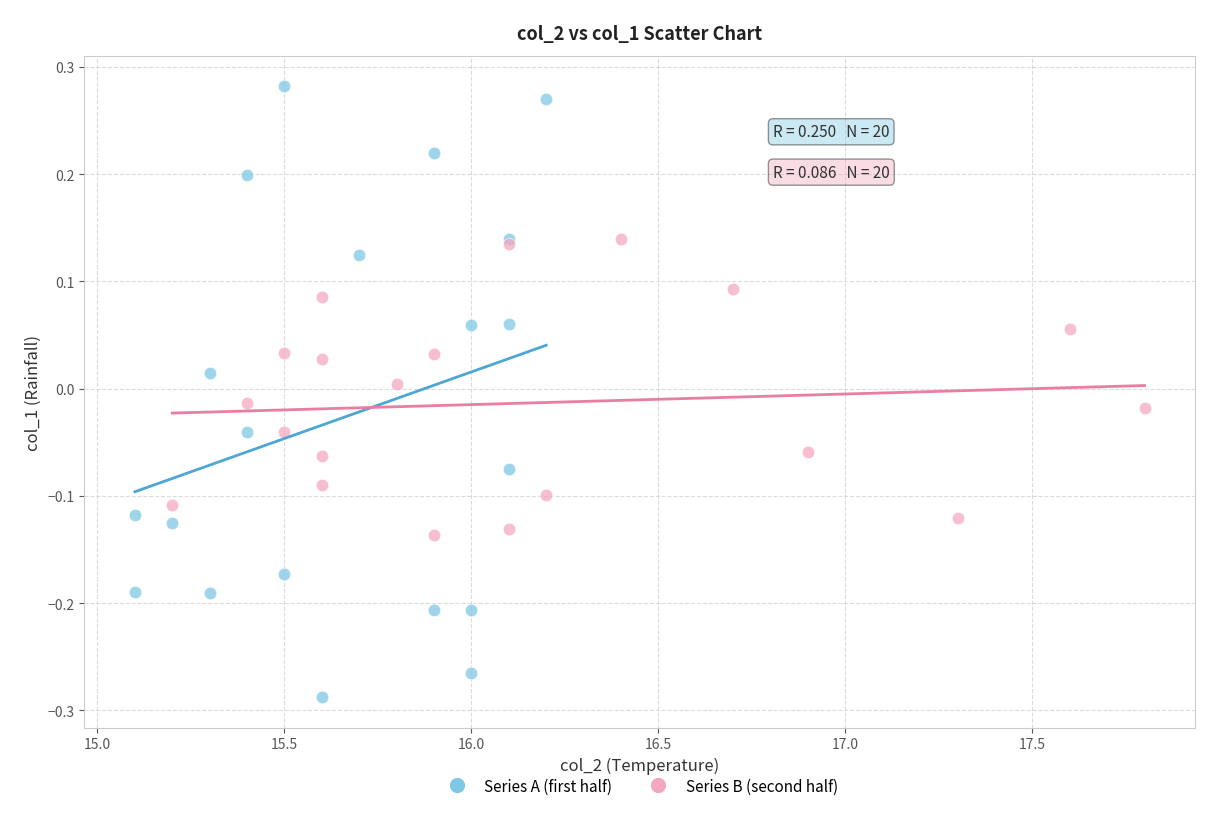

Which series contains the highest Y value?

Series A (first half)